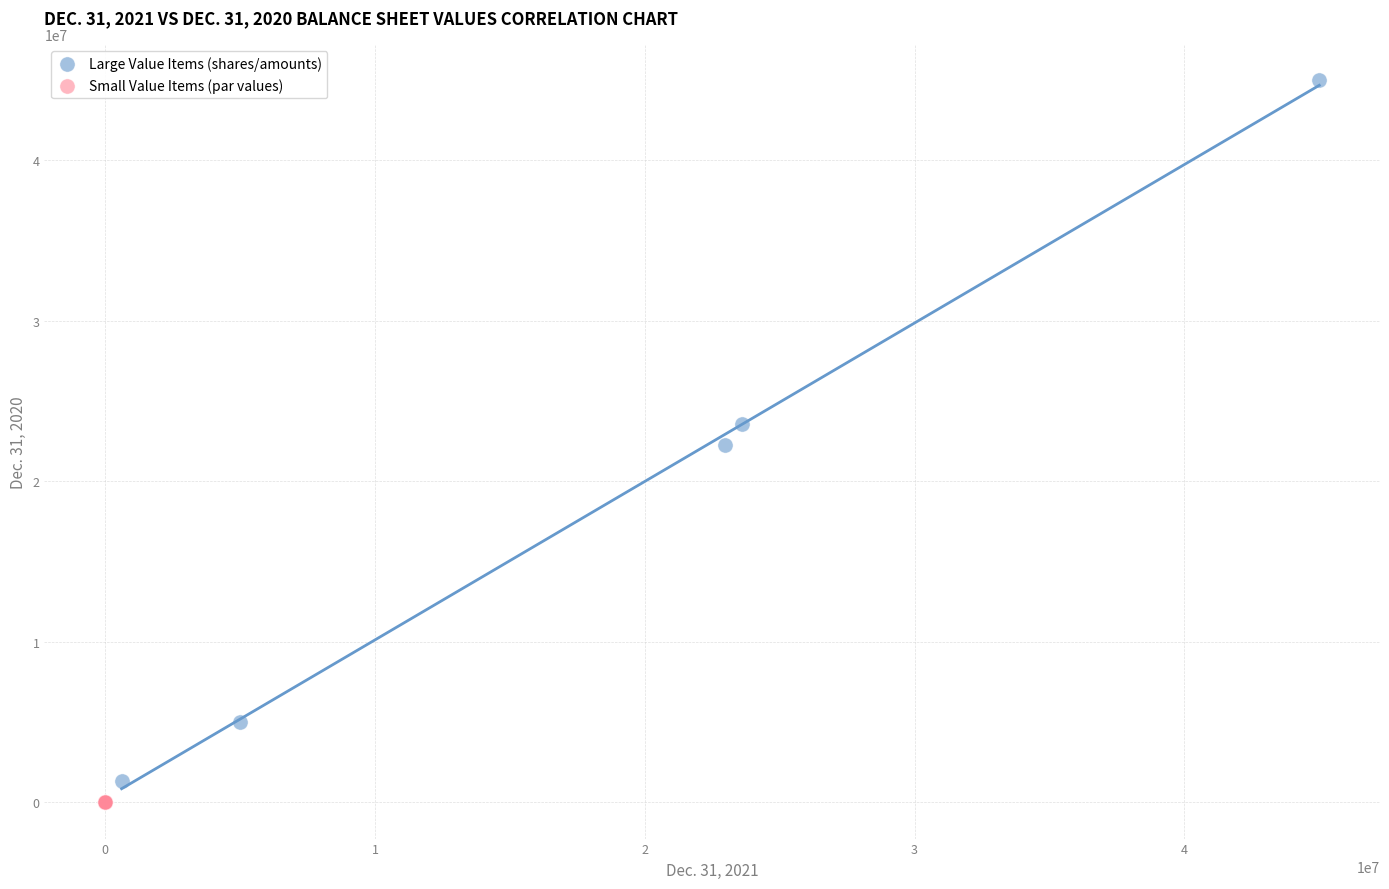

What are all the series names shown in the legend?

Large Value Items (shares/amounts), Small Value Items (par values)